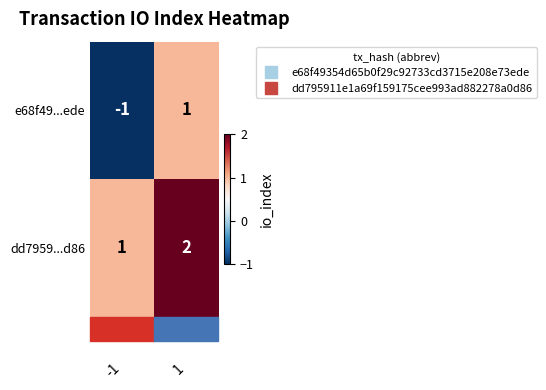

What is the sum of the dd7959...d86 values at -1 and 1?

3